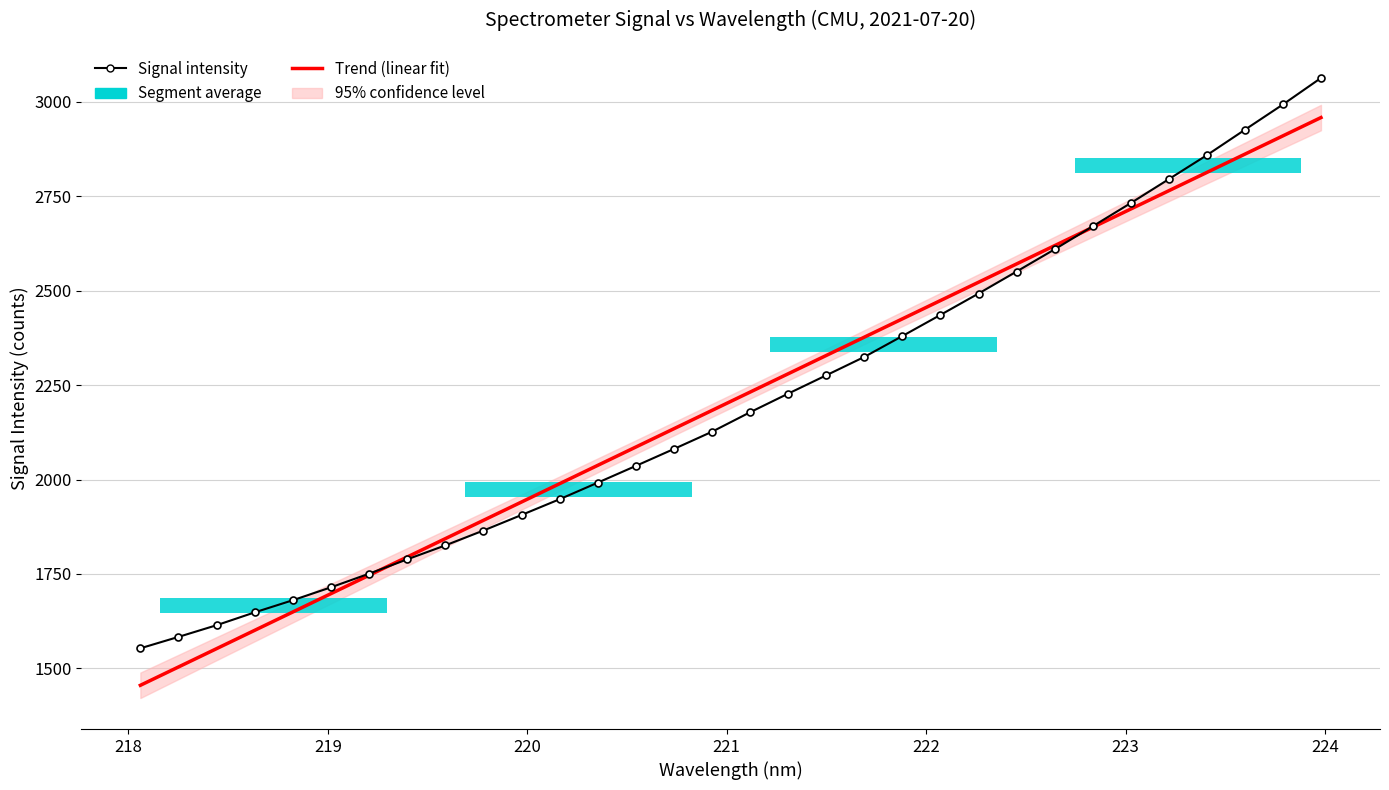

What is the value of the Signal intensity bar at the 10th from the left?

1865.1